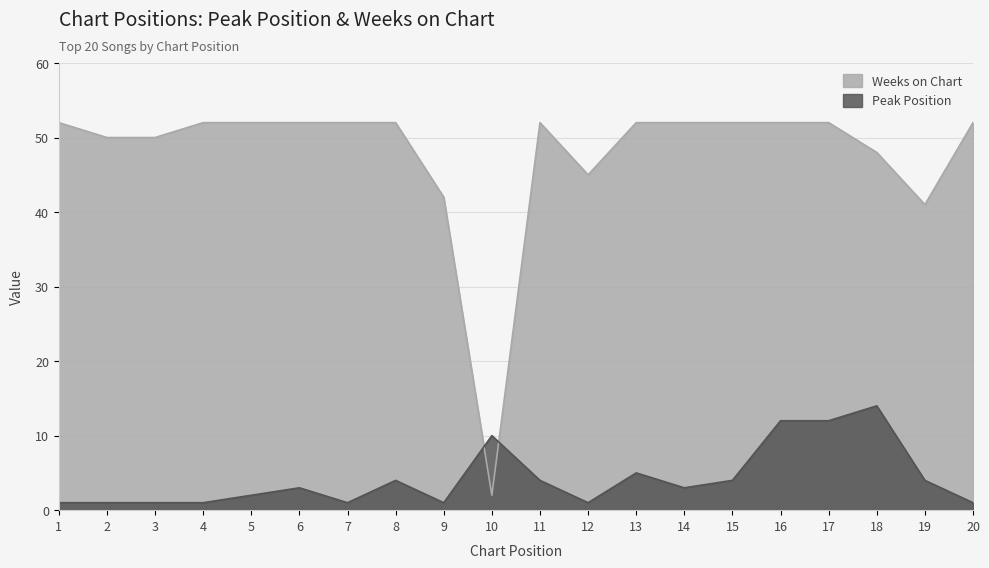

How many data points in Peak Position are above 3?

9